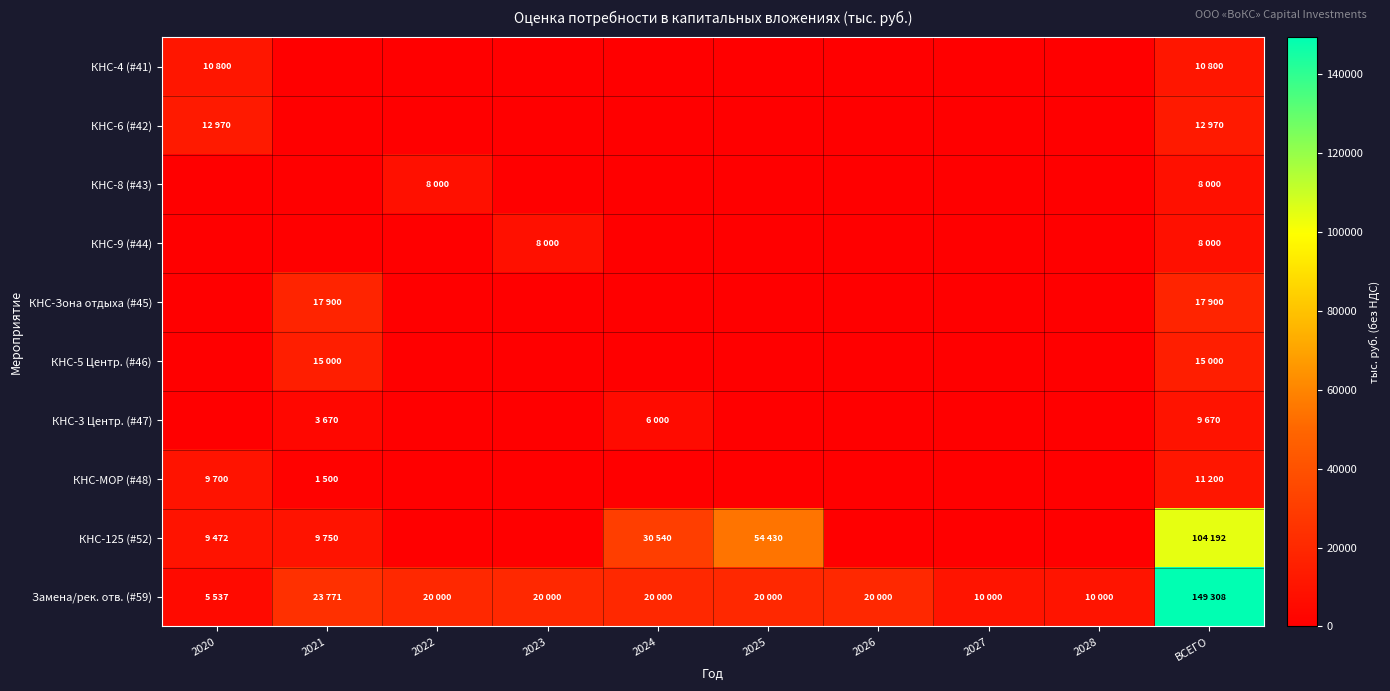

Reading left to right, list all the values displayed in this chart.

КНС-4 (#41): 2020=10800	2021=0	2022=0	2023=0	2024=0	2025=0	2026=0	2027=0	2028=0	ВСЕГО=10800
КНС-6 (#42): 2020=12970	2021=0	2022=0	2023=0	2024=0	2025=0	2026=0	2027=0	2028=0	ВСЕГО=12970
КНС-8 (#43): 2020=0	2021=0	2022=8000	2023=0	2024=0	2025=0	2026=0	2027=0	2028=0	ВСЕГО=8000
КНС-9 (#44): 2020=0	2021=0	2022=0	2023=8000	2024=0	2025=0	2026=0	2027=0	2028=0	ВСЕГО=8000
КНС-Зона отдыха (#45): 2020=0	2021=17900	2022=0	2023=0	2024=0	2025=0	2026=0	2027=0	2028=0	ВСЕГО=17900
КНС-5 Центр. (#46): 2020=0	2021=15000	2022=0	2023=0	2024=0	2025=0	2026=0	2027=0	2028=0	ВСЕГО=15000
КНС-3 Центр. (#47): 2020=0	2021=3670	2022=0	2023=0	2024=6000	2025=0	2026=0	2027=0	2028=0	ВСЕГО=9670
КНС-МОР (#48): 2020=9700	2021=1500	2022=0	2023=0	2024=0	2025=0	2026=0	2027=0	2028=0	ВСЕГО=11200
КНС-125 (#52): 2020=9472	2021=9750	2022=0	2023=0	2024=30540	2025=54430	2026=0	2027=0	2028=0	ВСЕГО=104192
Замена/рек. отв. (#59): 2020=5537	2021=23771	2022=20000	2023=20000	2024=20000	2025=20000	2026=20000	2027=10000	2028=10000	ВСЕГО=149308